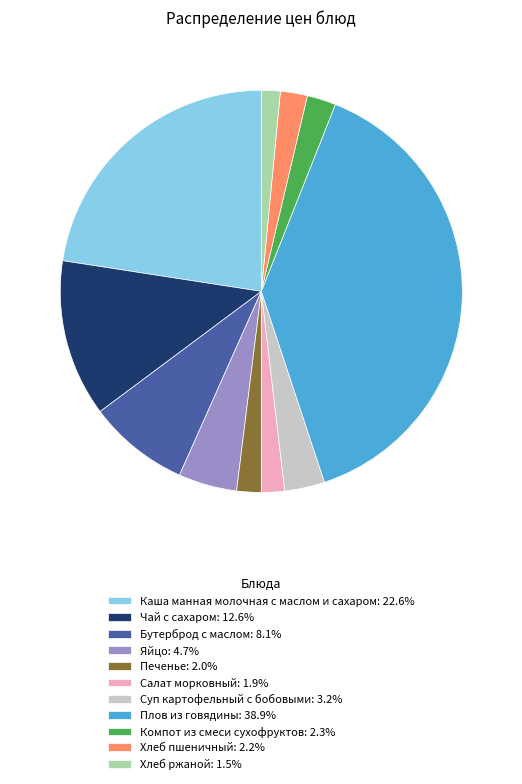

Is there any slice that represents more than half of the pie?

No